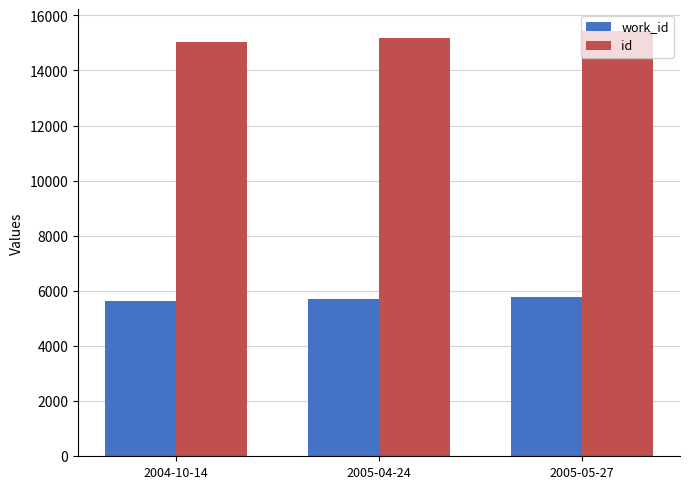

Is it true that work_id equals 5791 at 2005-05-27?

True